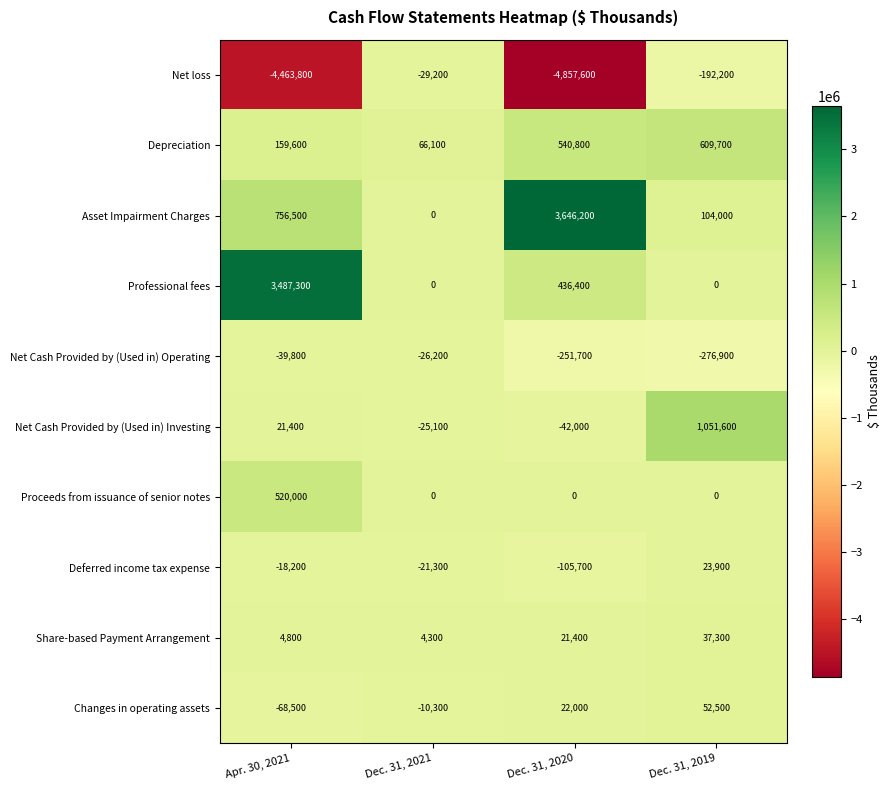

Is the value of Net Cash Provided by (Used in) Investing at Dec. 31, 2020 greater than the value of Depreciation at Apr. 30, 2021?

No